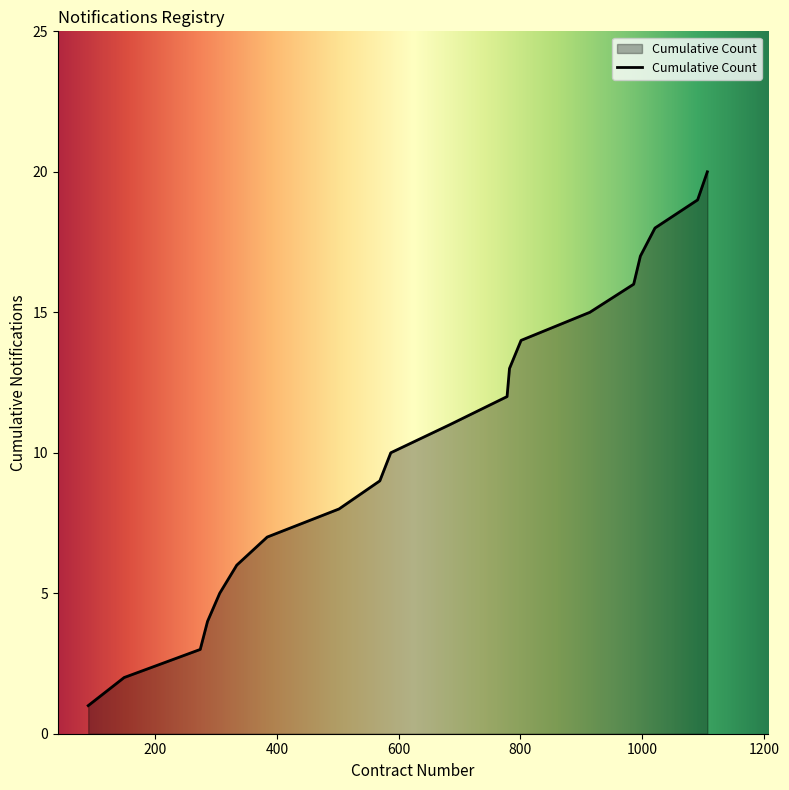

How many series are shown in this chart?

1